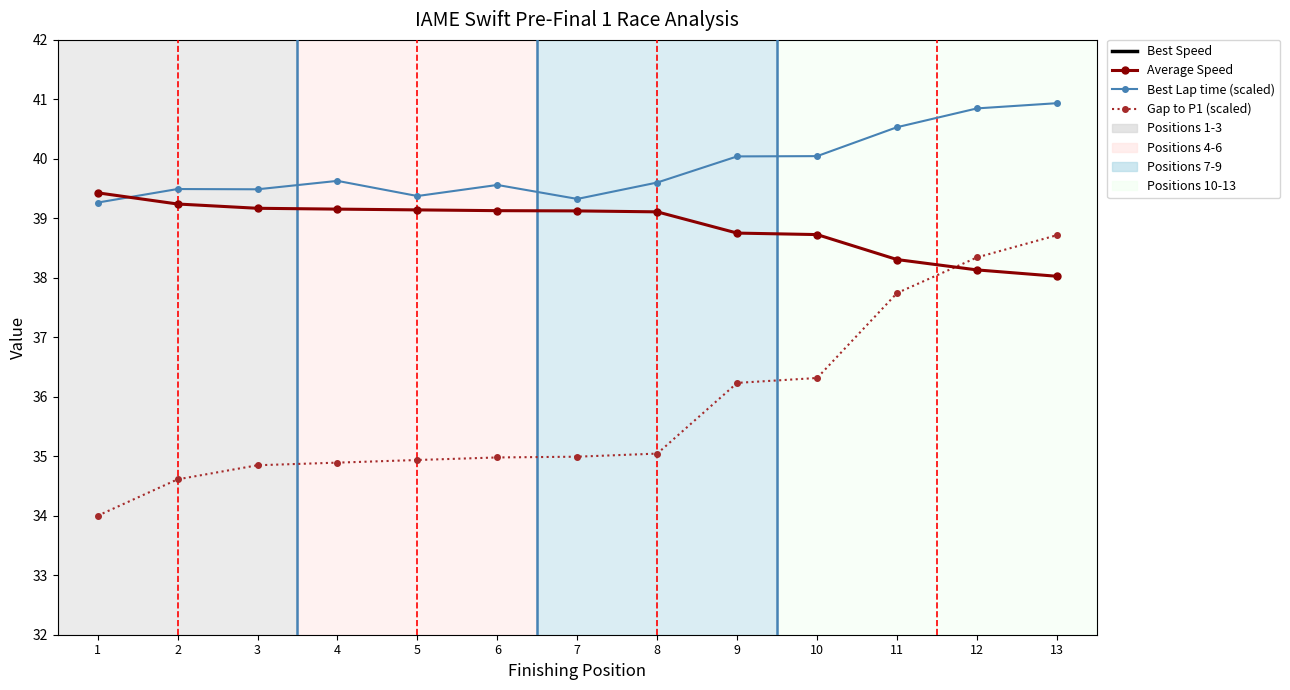

What is the value of the Gap to P1 (scaled) point at the 6th from the left?

35.0